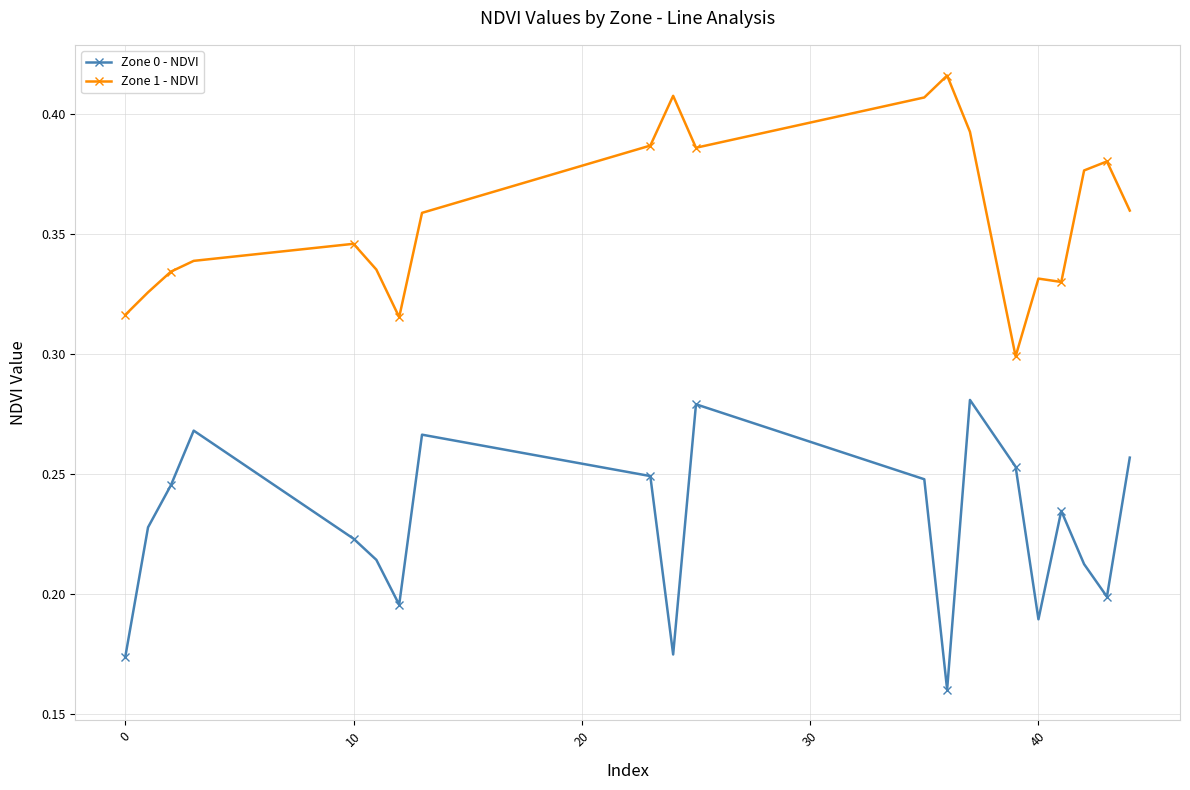

How many data points does each series have?

20